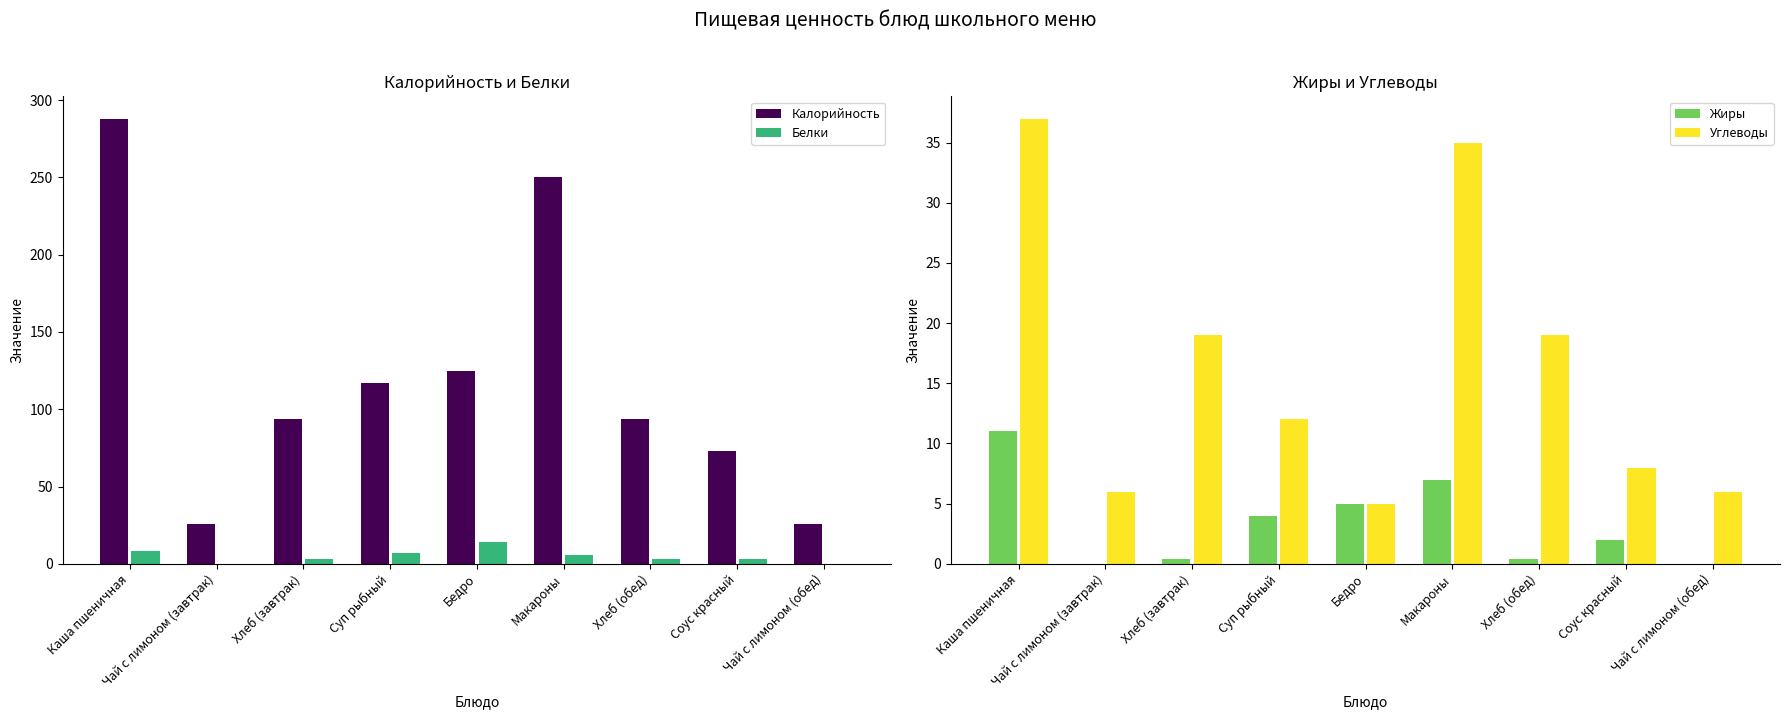

What is the sum of all Углеводы values?

147.0